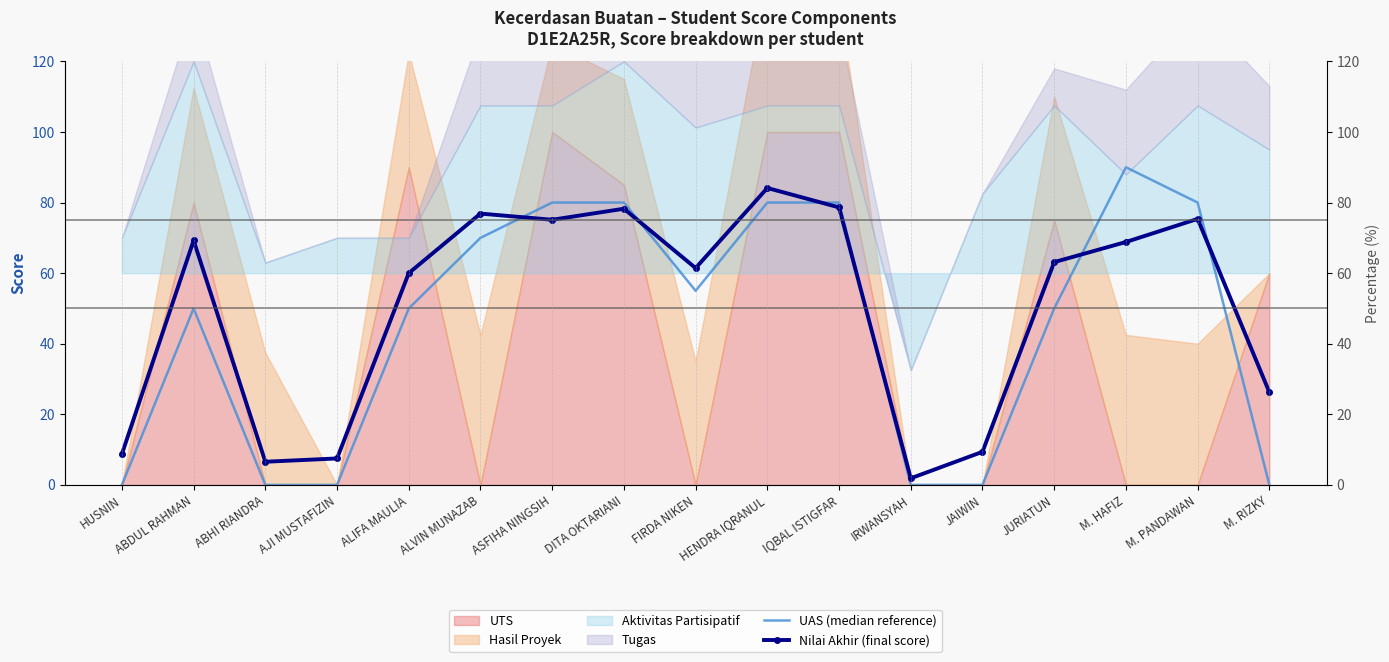

Is it true that UAS (median reference) equals 146.5 at M. HAFIZ?

False